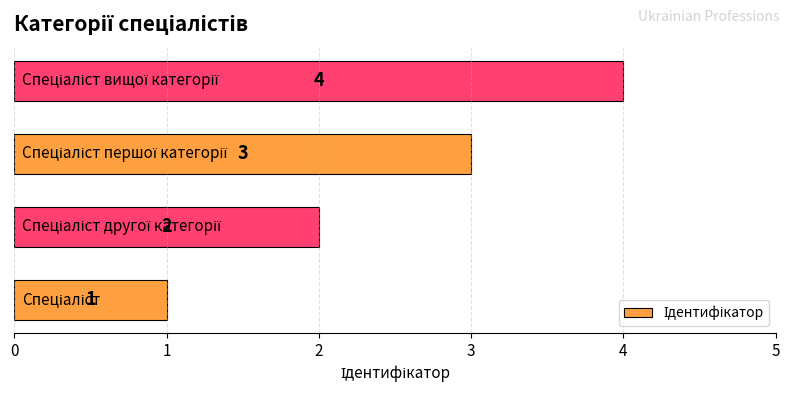

What is the difference between the maximum and minimum values?

3